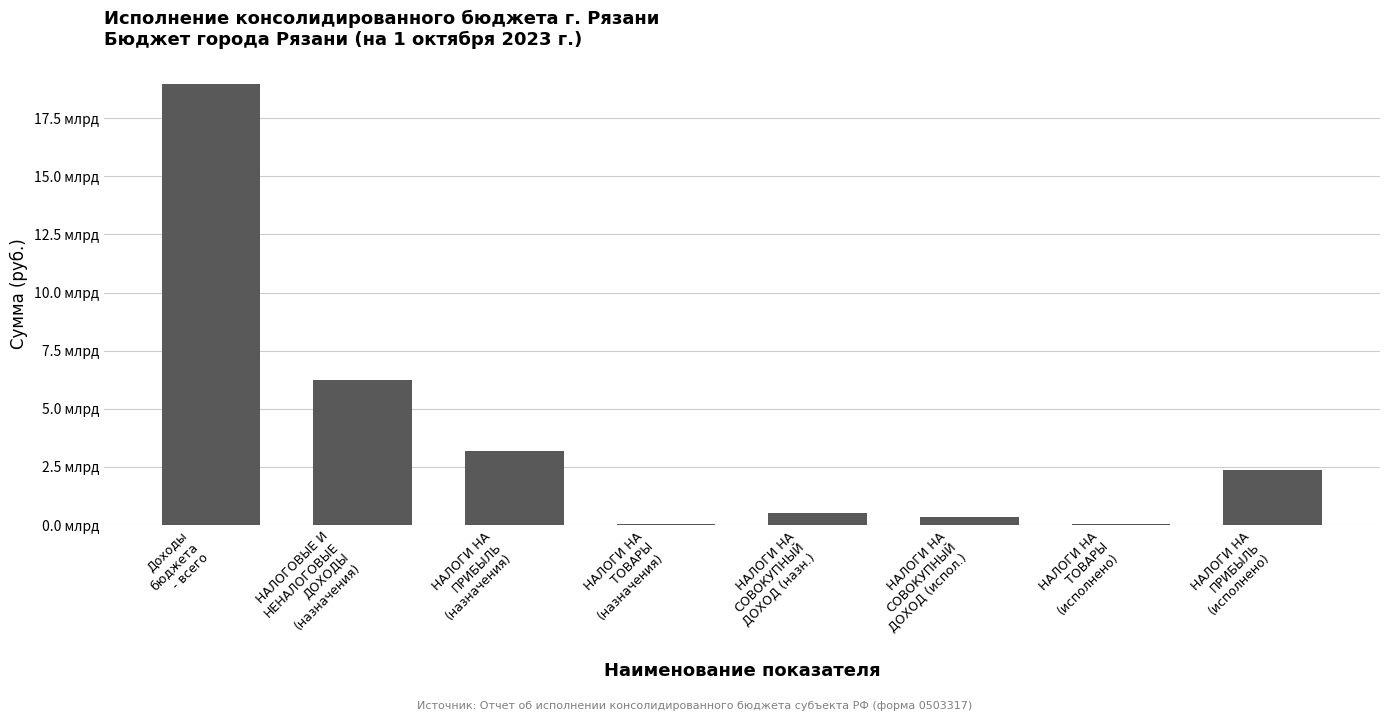

Is it true that the value at НАЛОГИ НА
ПРИБЫЛЬ
(назначения) is 3188918000.0?

True